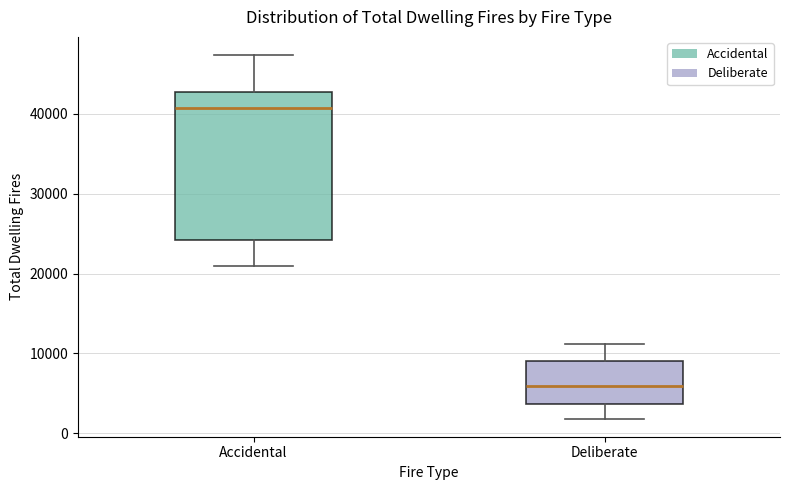

Which box's median line is the lowest?

Deliberate